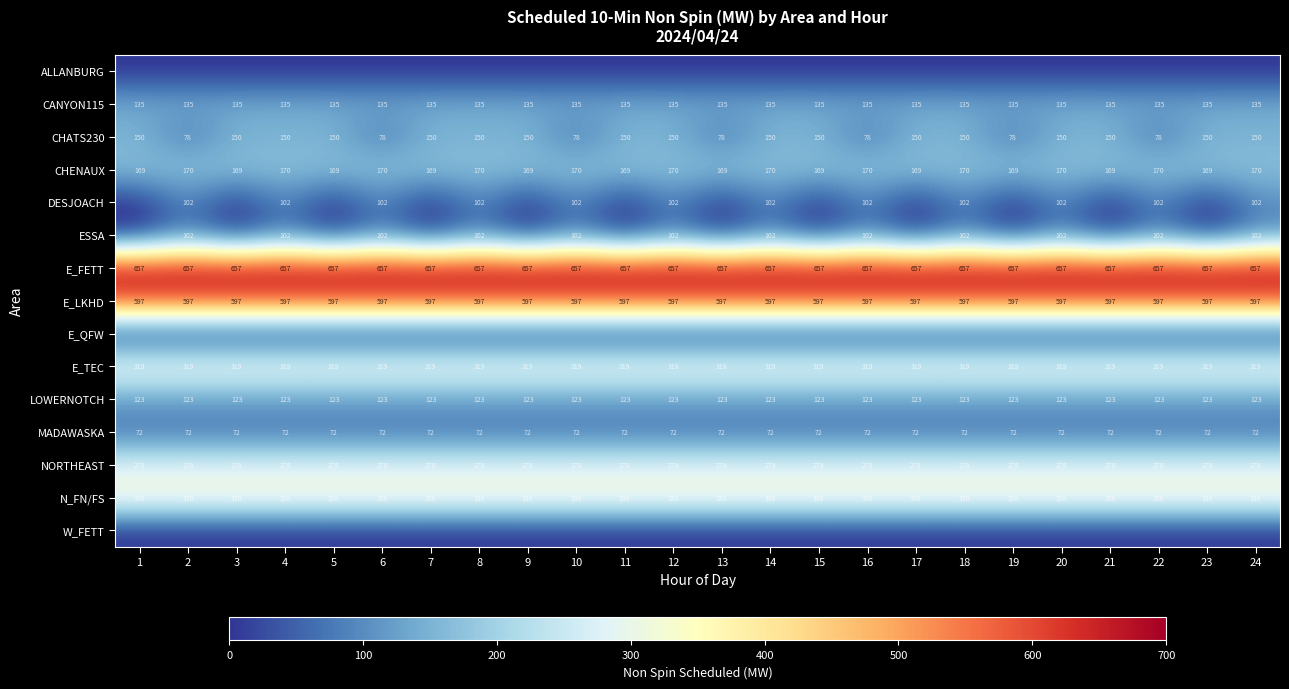

What is the maximum value for CHENAUX?

170